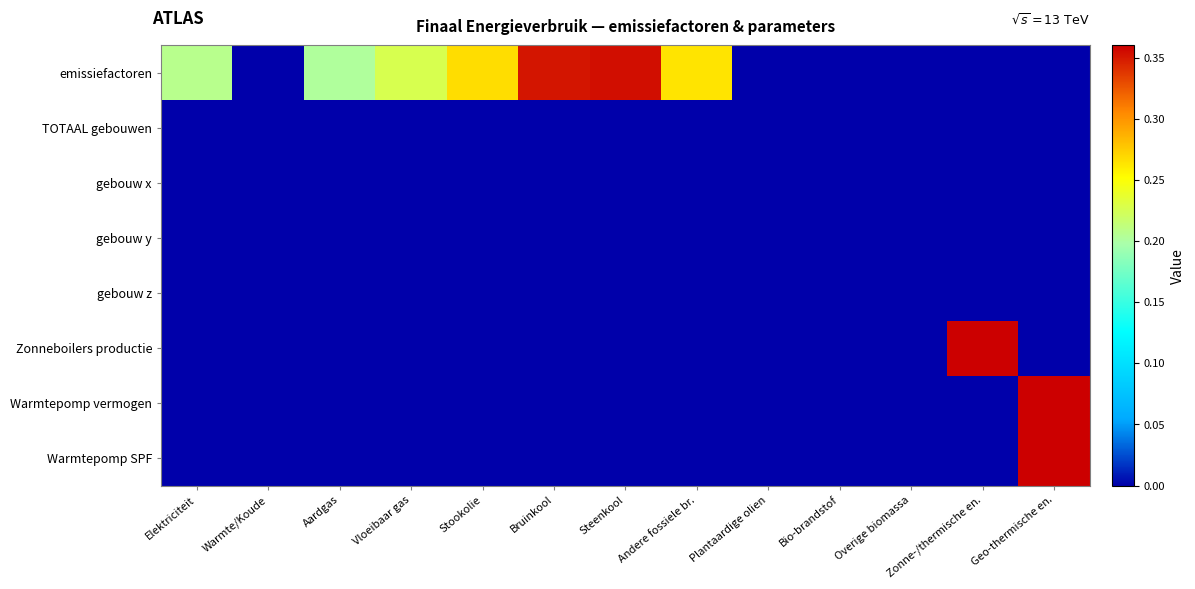

Between Vloeibaar gas and Zonne-/thermische en., which series saw the biggest shift?

Zonneboilers productie